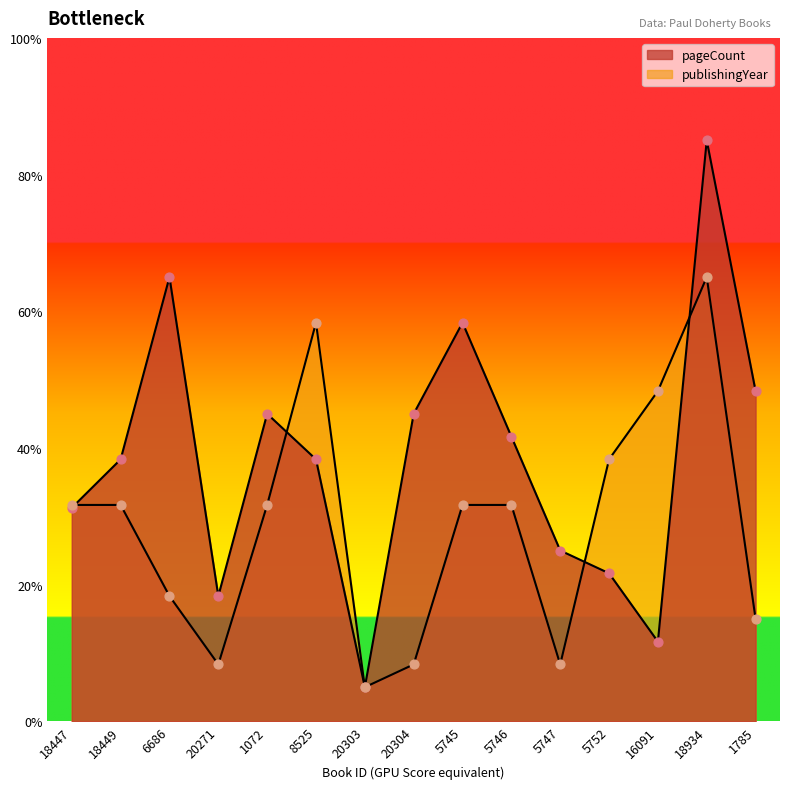

Which series contains the highest Y value?

pageCount